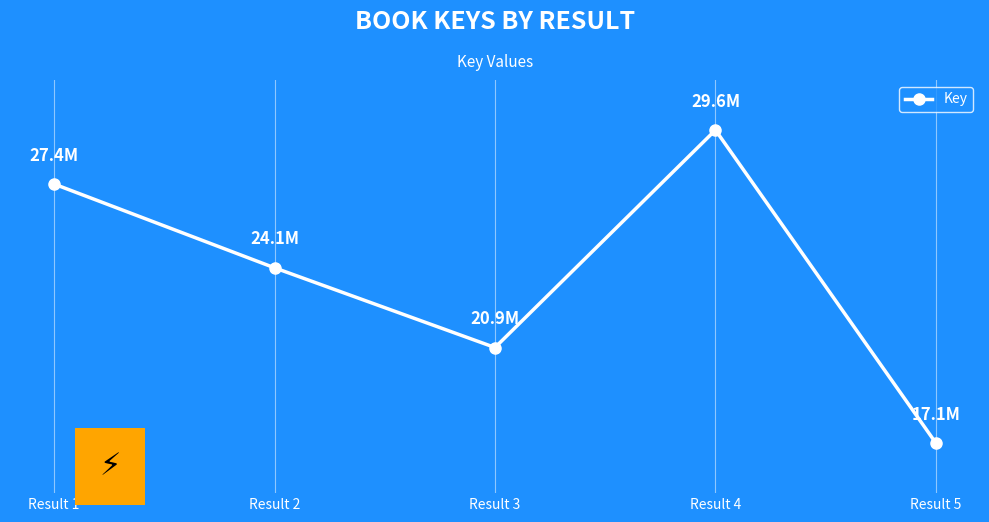

List the labels in order of value, smallest first.

Result 5, Result 3, Result 2, Result 1, Result 4